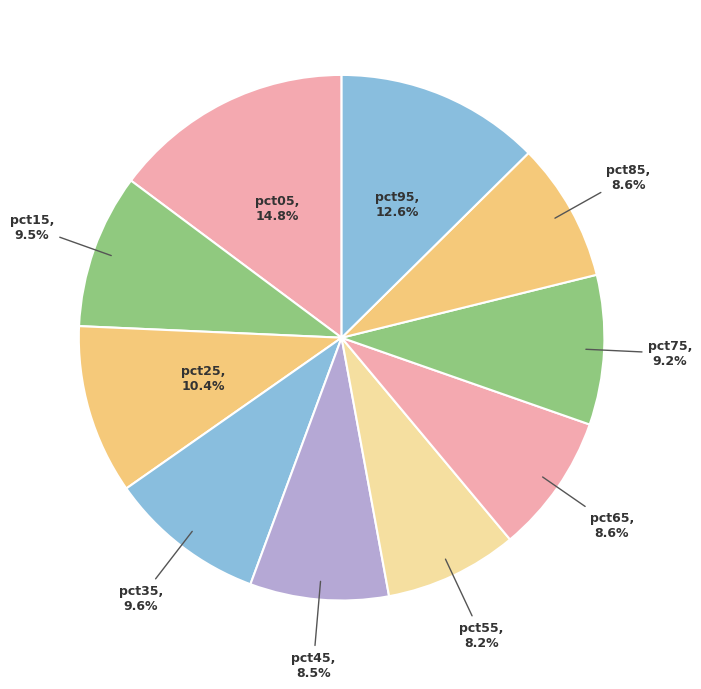

To the nearest percent, what is the difference between the pct95 and pct15 slice percentages?

3%